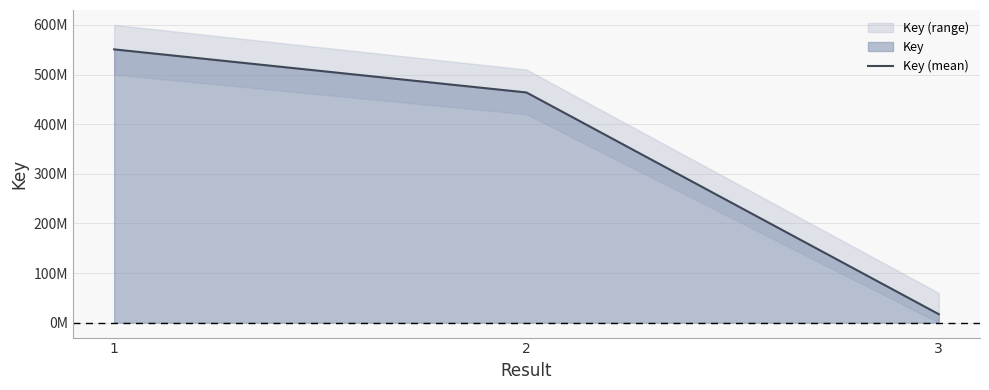

Which category has the lowest value across all series?

3